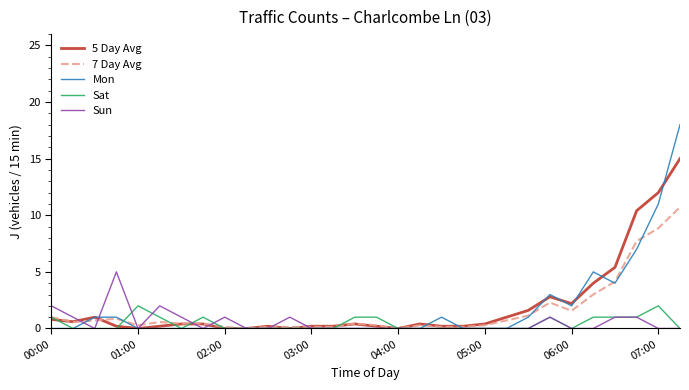

What is the average value of the 7 Day Avg series?

1.6